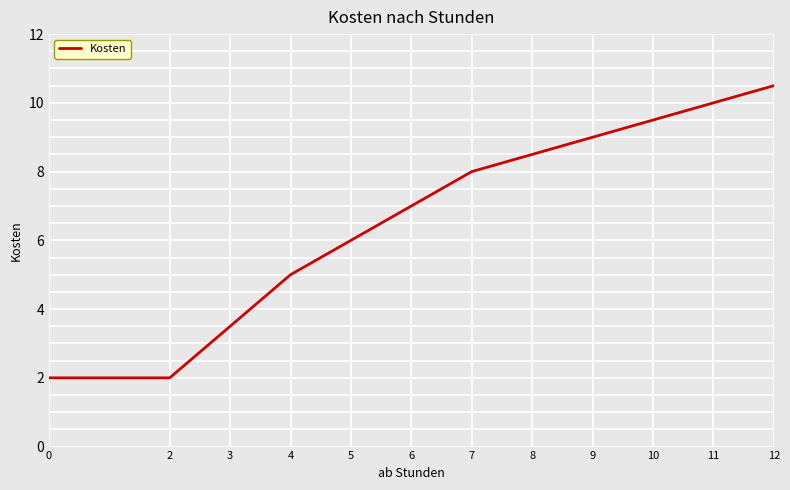

Is it true that the value at 12 is 17.0?

False